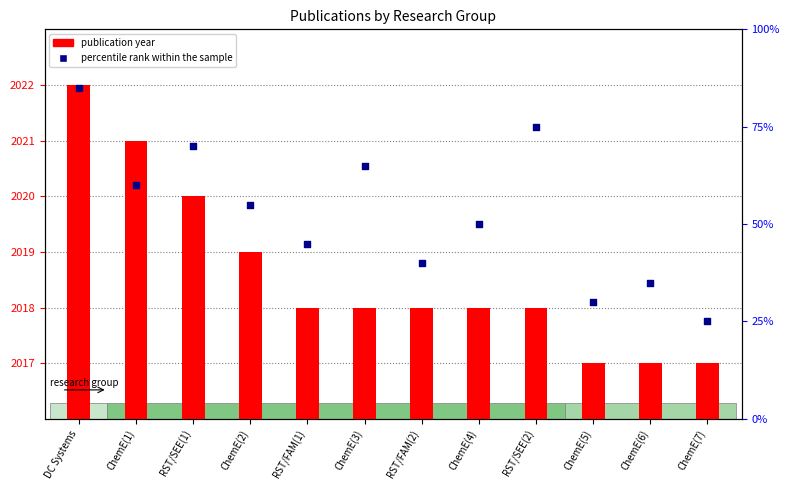

Which series contains the lowest Y value?

percentile rank within the sample